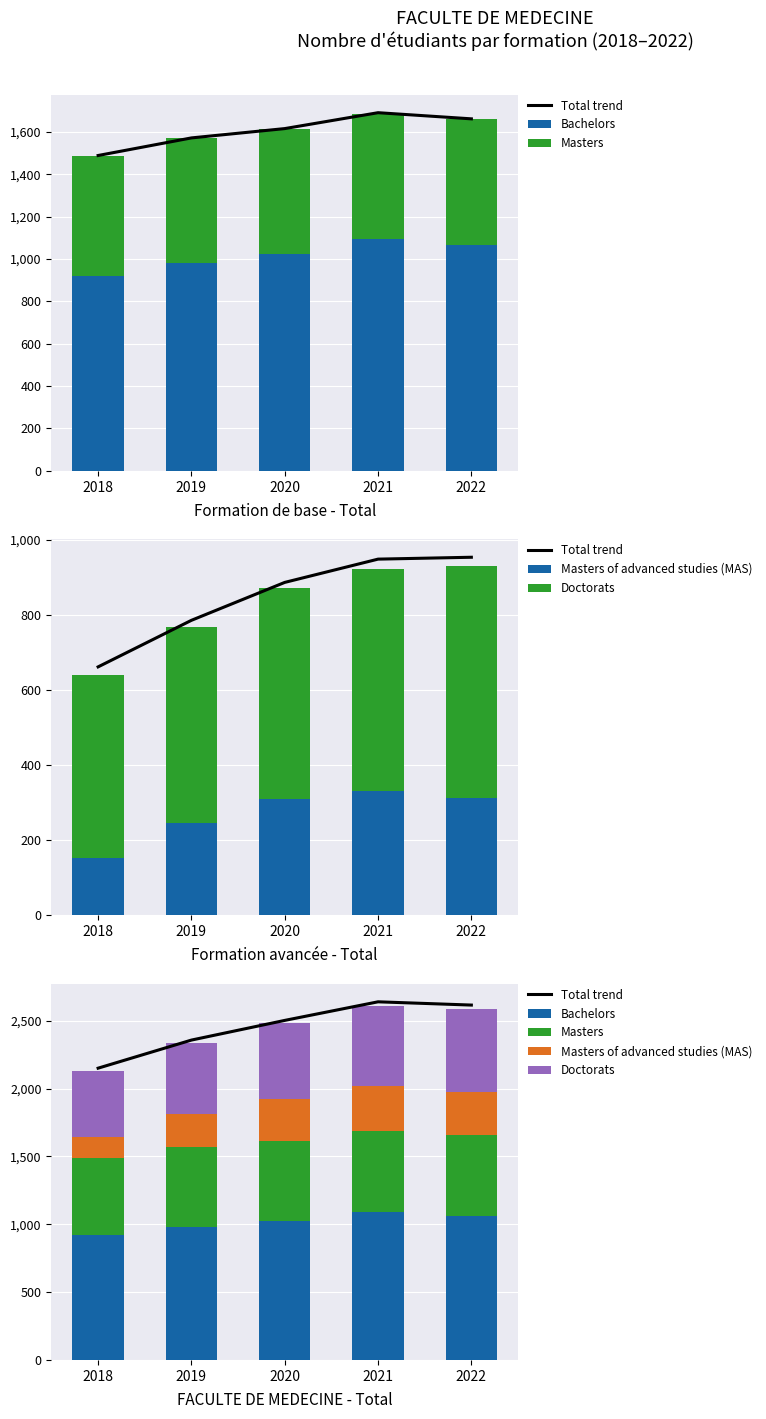

Count the Doctorats values in the range 523 to 592.

3